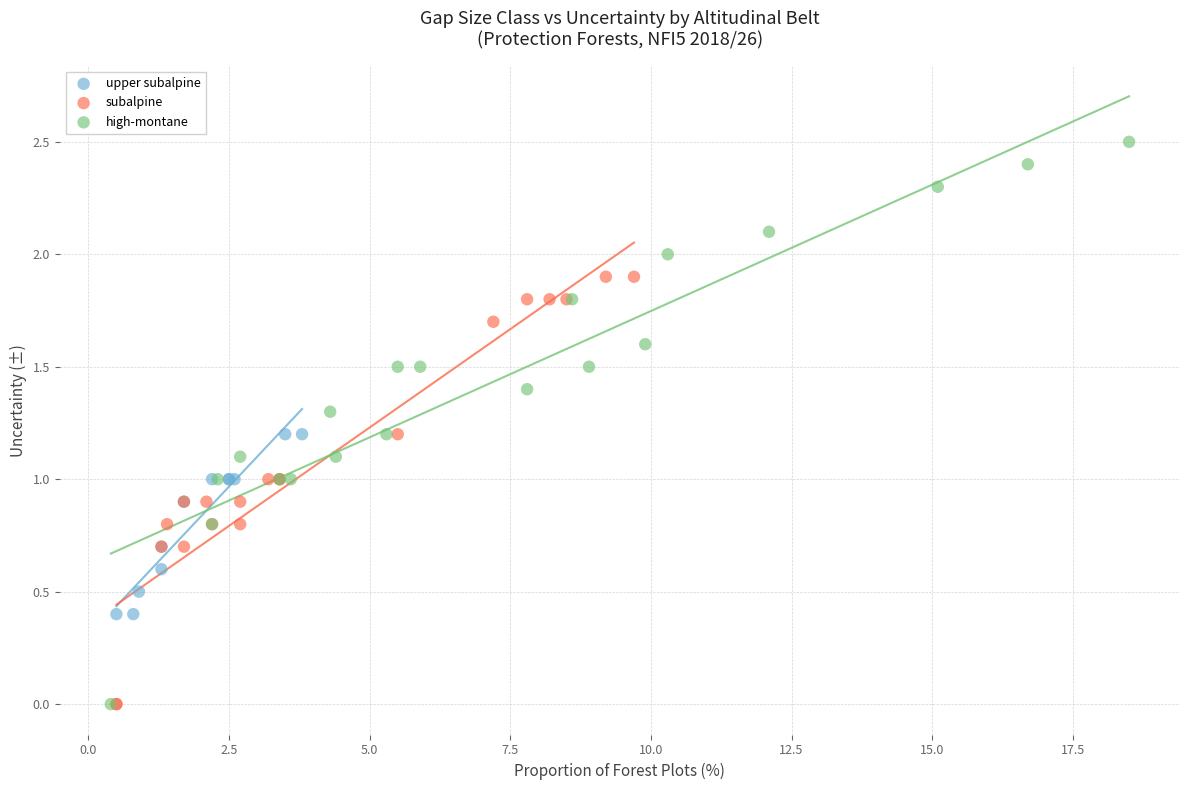

What are all the series names shown in the legend?

upper subalpine, subalpine, high-montane